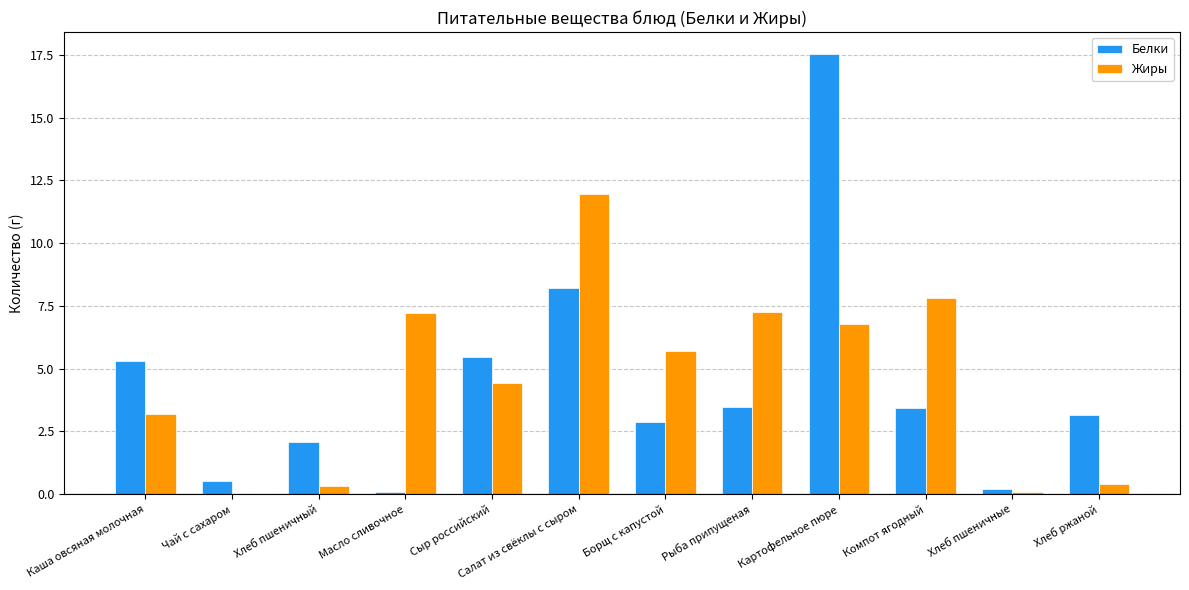

What is the sum of the Белки values at Компот ягодный and Каша овсяная молочная?

8.7